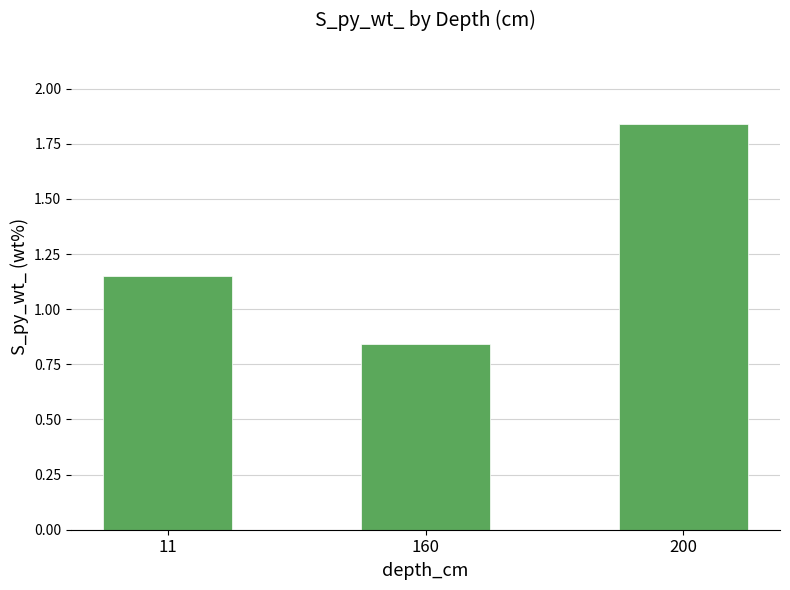

Which label corresponds to the smallest value in the chart?

160